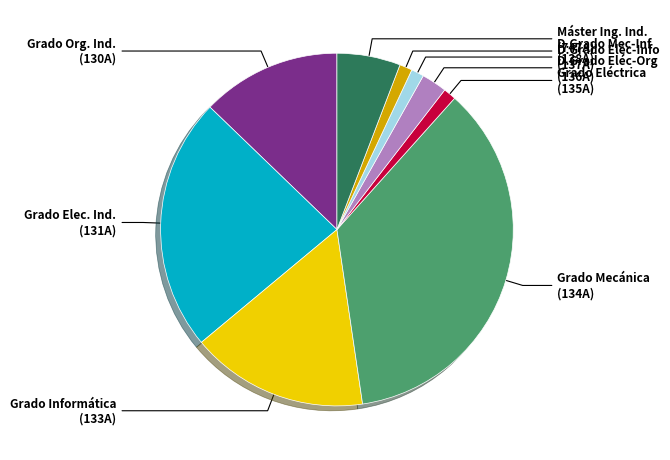

Does any single category account for the majority?

No